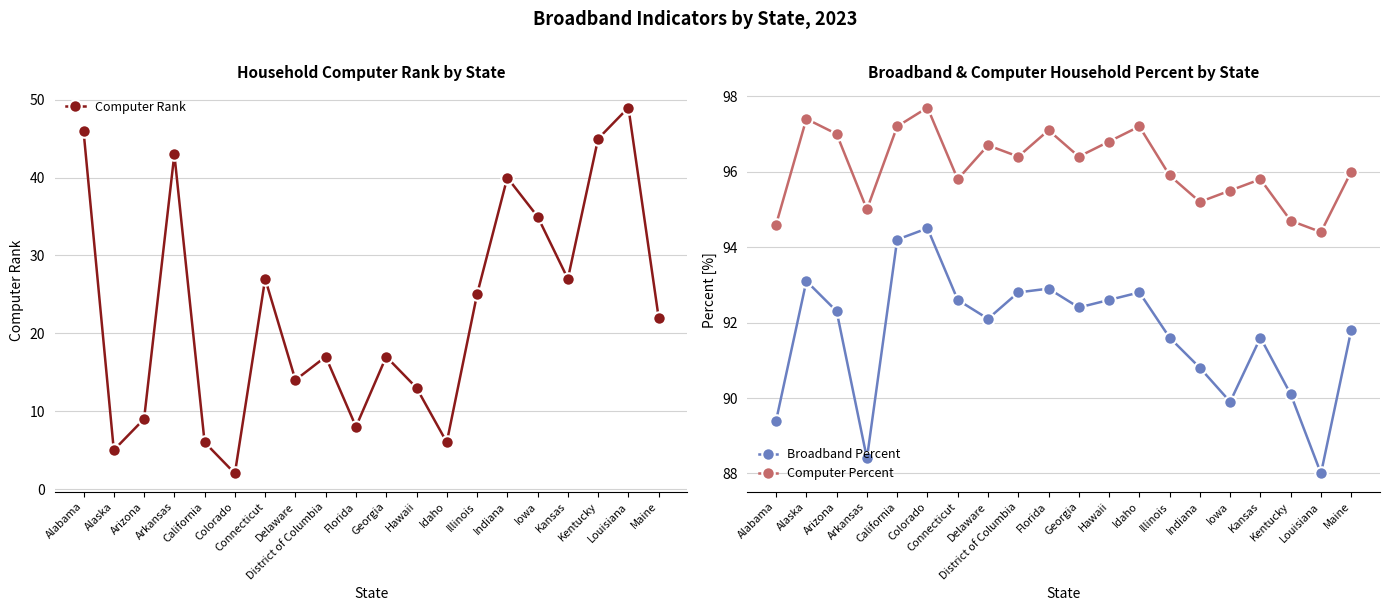

Which series has the largest total across all categories?

Computer Percent